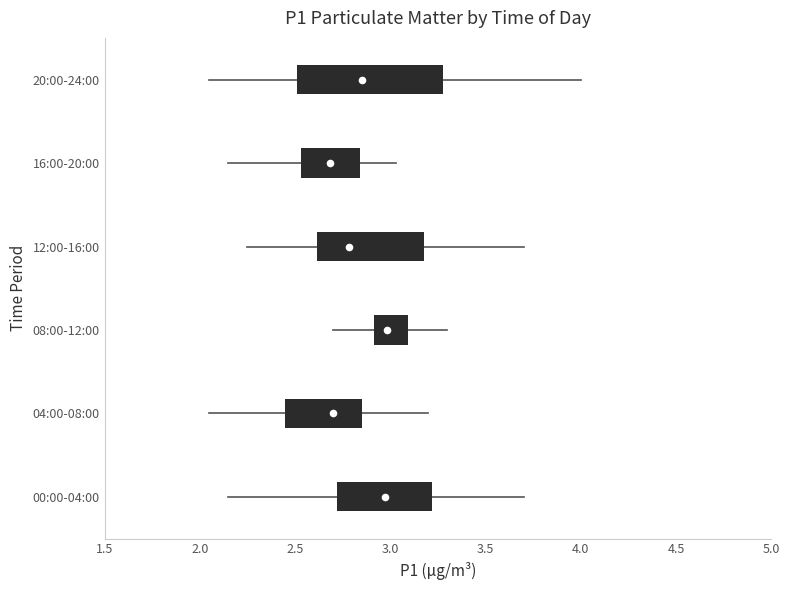

Where is the left edge of the box for 08:00-12:00 on the x-axis? The values are not printed on the chart, so give them approximately, as read against the axis.

2.90